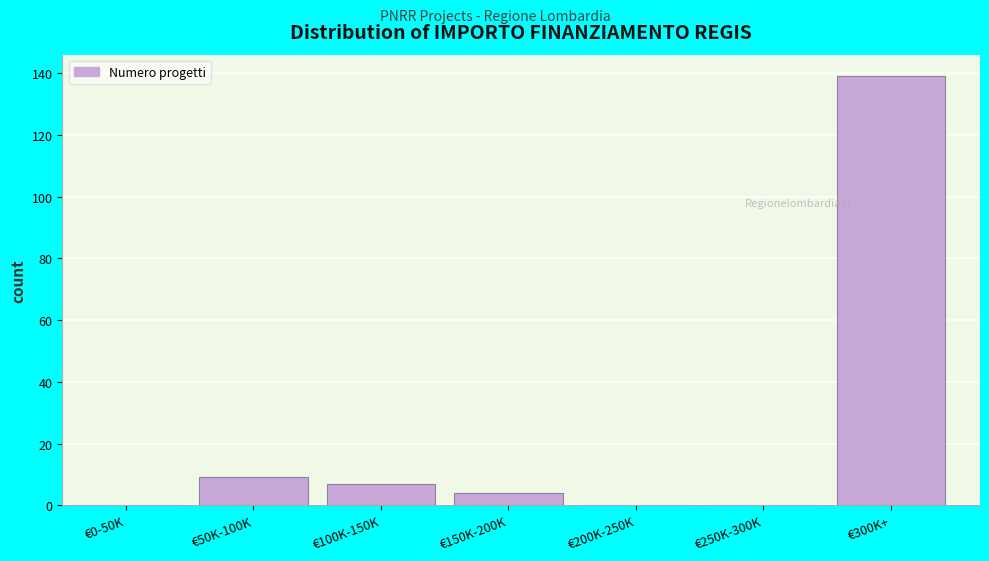

Reading right to left, extract all data points from this chart.

€300K+=139	€250K-300K=0	€200K-250K=0	€150K-200K=4	€100K-150K=7	€50K-100K=9	€0-50K=0